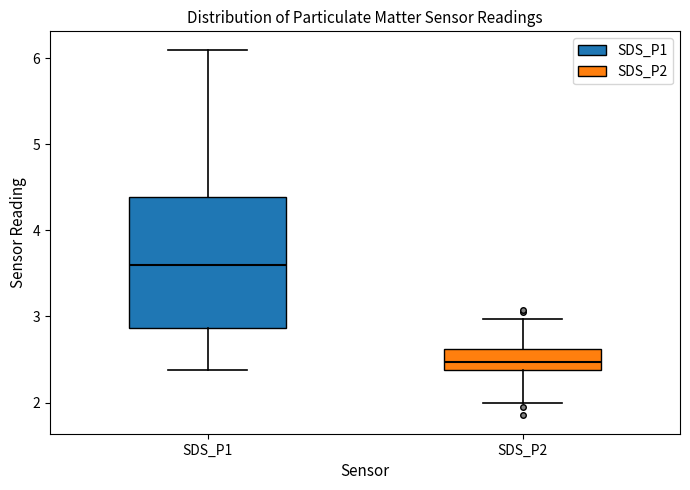

Where is the lower edge of the box for SDS_P1 on the y-axis? The values are not printed on the chart, so give them approximately, as read against the axis.

2.9